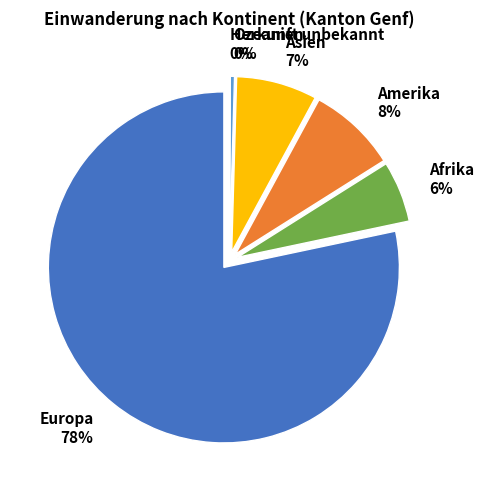

Is the sum of Ozeanien and Amerika greater than half?

No